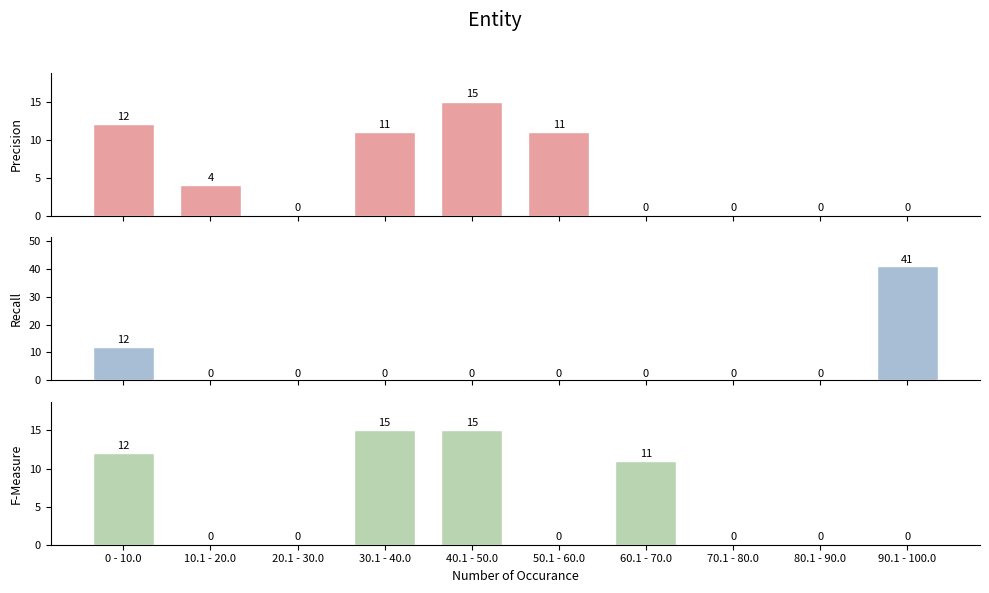

List the series in order of their peak value, highest first.

Recall, Precision, F-Measure